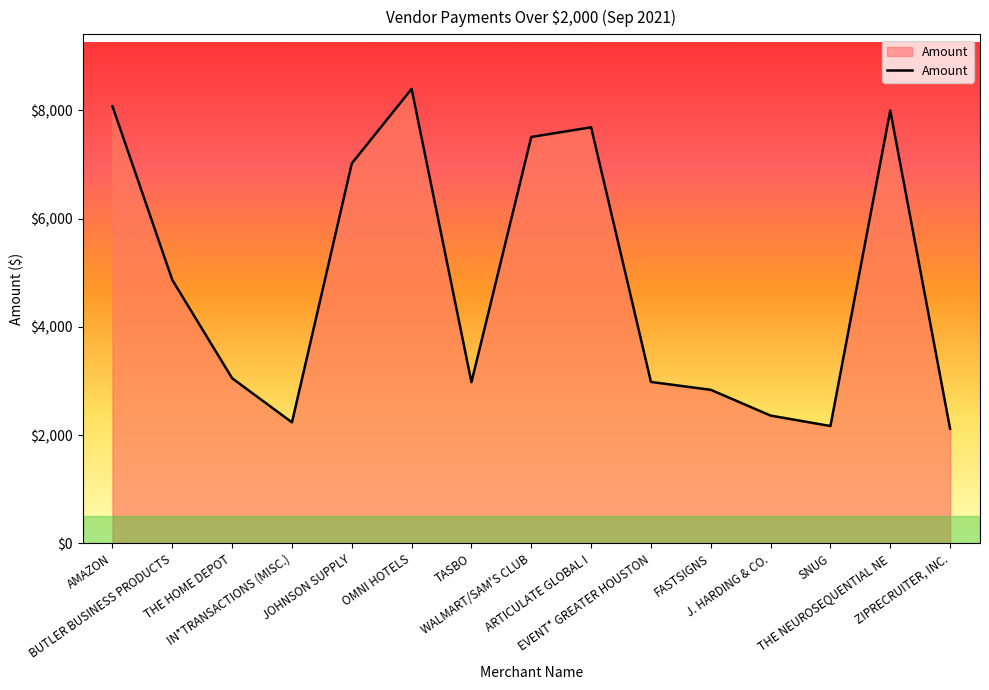

List the labels in order of value, largest first.

OMNI HOTELS, AMAZON, THE NEUROSEQUENTIAL NE, ARTICULATE GLOBAL I, WALMART/SAM'S CLUB, JOHNSON SUPPLY, BUTLER BUSINESS PRODUCTS, THE HOME DEPOT, EVENT* GREATER HOUSTON, TASBO, FASTSIGNS, J. HARDING & CO., IN*TRANSACTIONS (MISC.), SNUG, ZIPRECRUITER, INC.